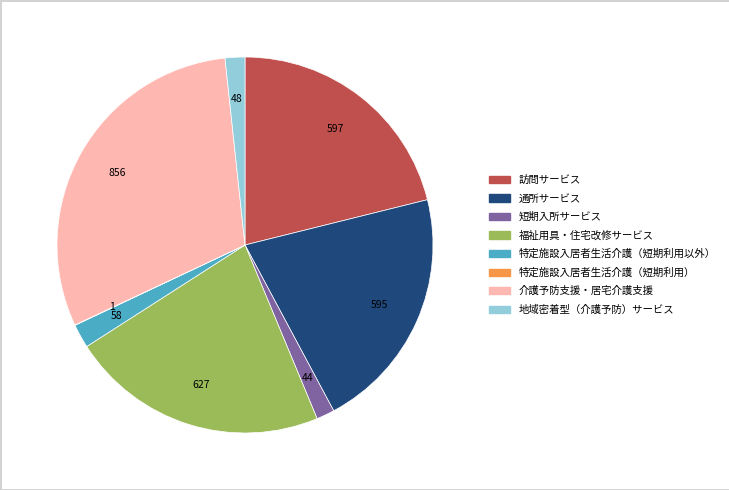

Which has a higher value, 介護予防支援・居宅介護支援 or 地域密着型（介護予防）サービス?

介護予防支援・居宅介護支援